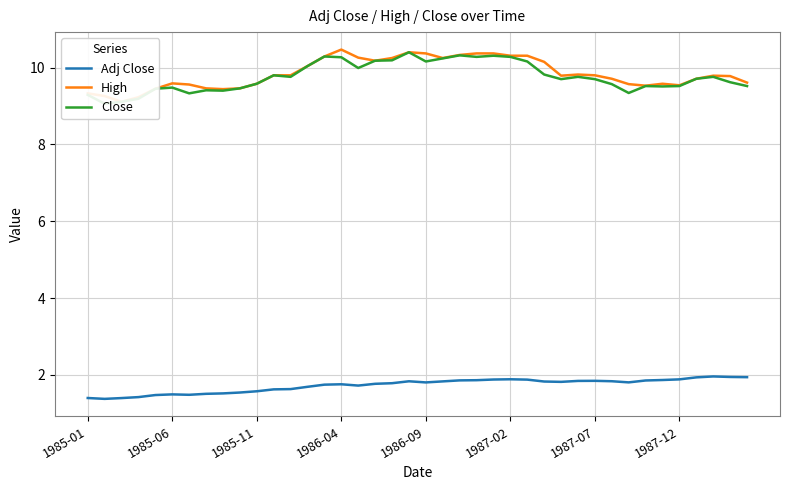

How many interior local valleys does the Adj Close series have?

6